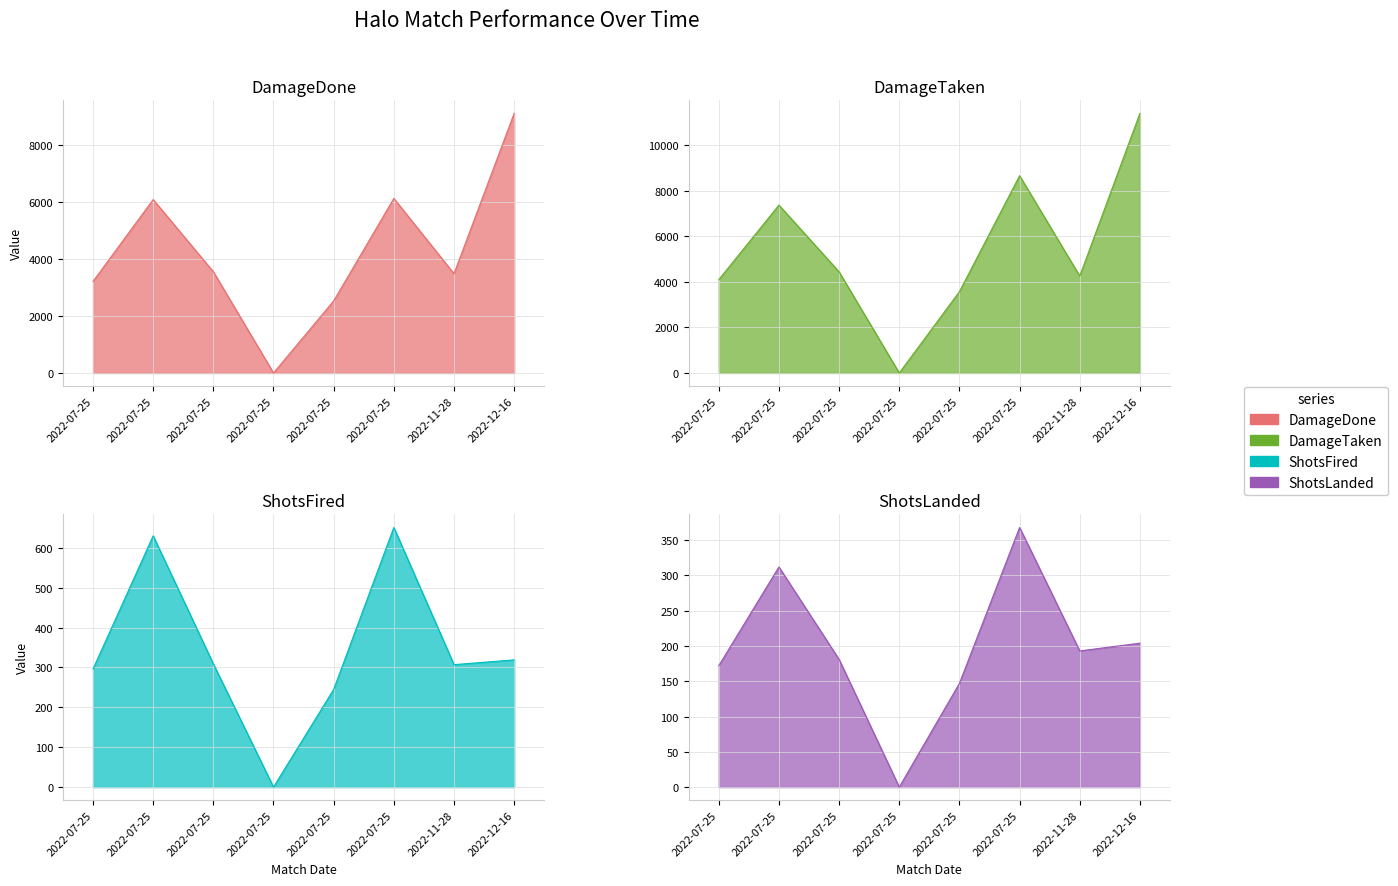

At 2022-07-25, list the series in order from largest to smallest.

DamageTaken, DamageDone, ShotsFired, ShotsLanded